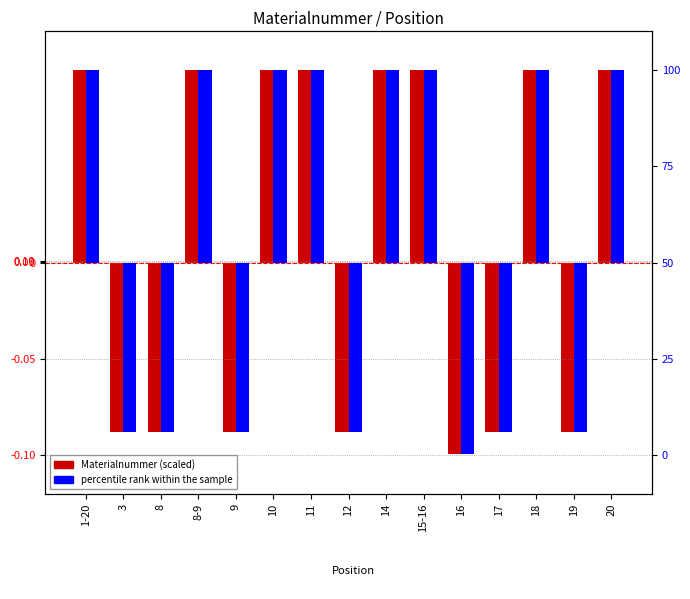

True or false: percentile rank within the sample has a value of -71.1 at 12.

False